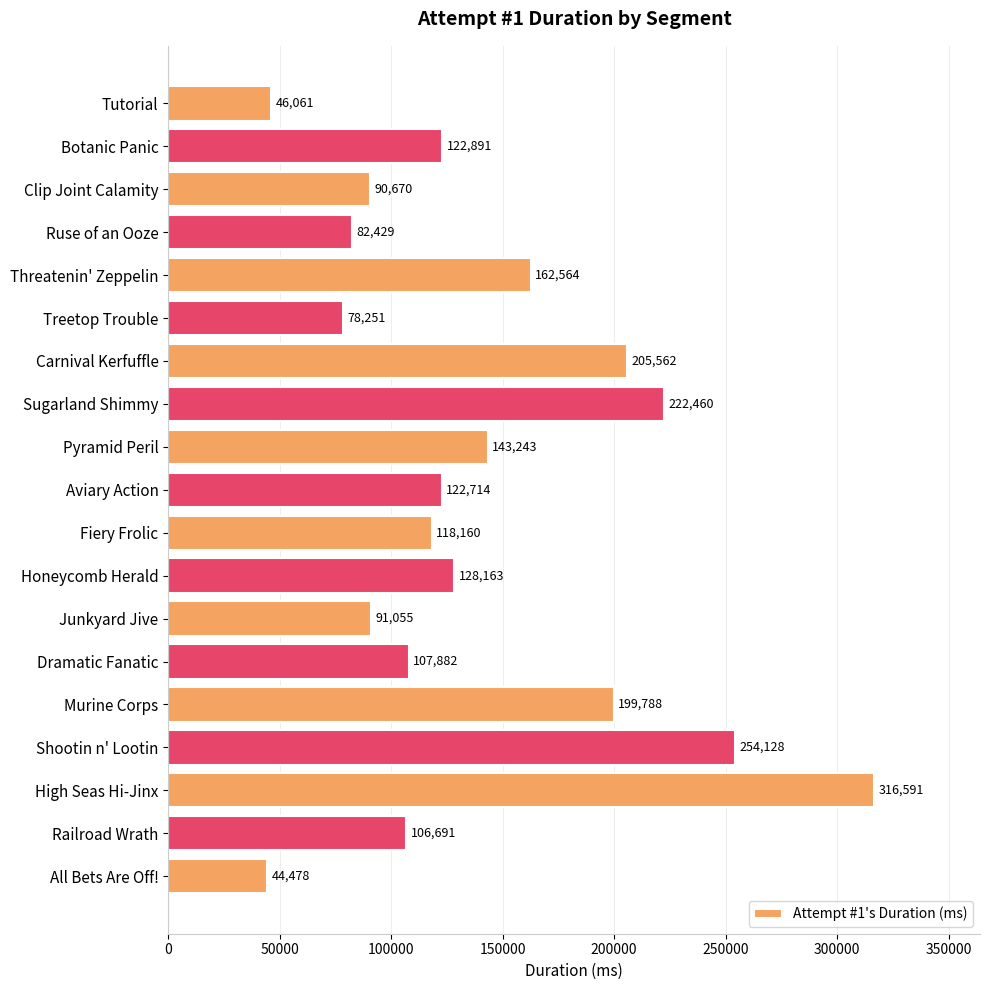

Which has a higher value, All Bets Are Off! or Dramatic Fanatic?

Dramatic Fanatic